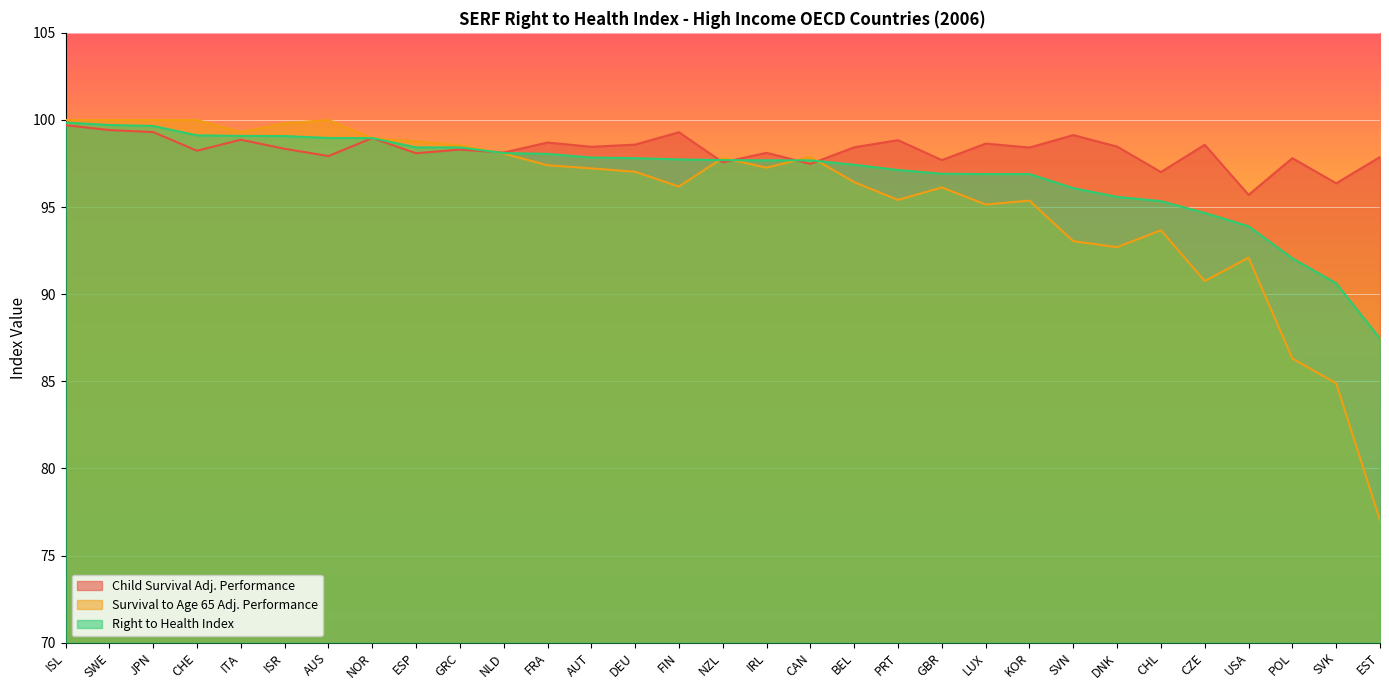

What is the difference between the second highest and second lowest values in the Child Survival Adj. Performance series?

3.1